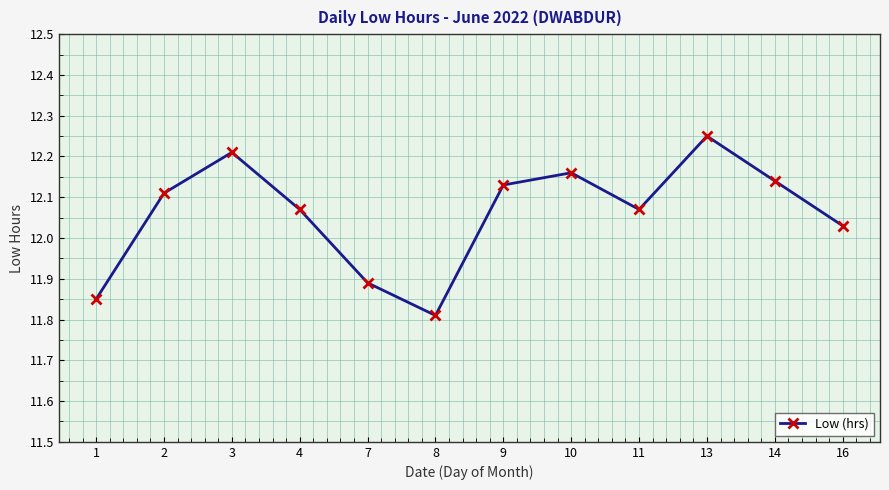

At which category does the chart reach its minimum across all series?

8